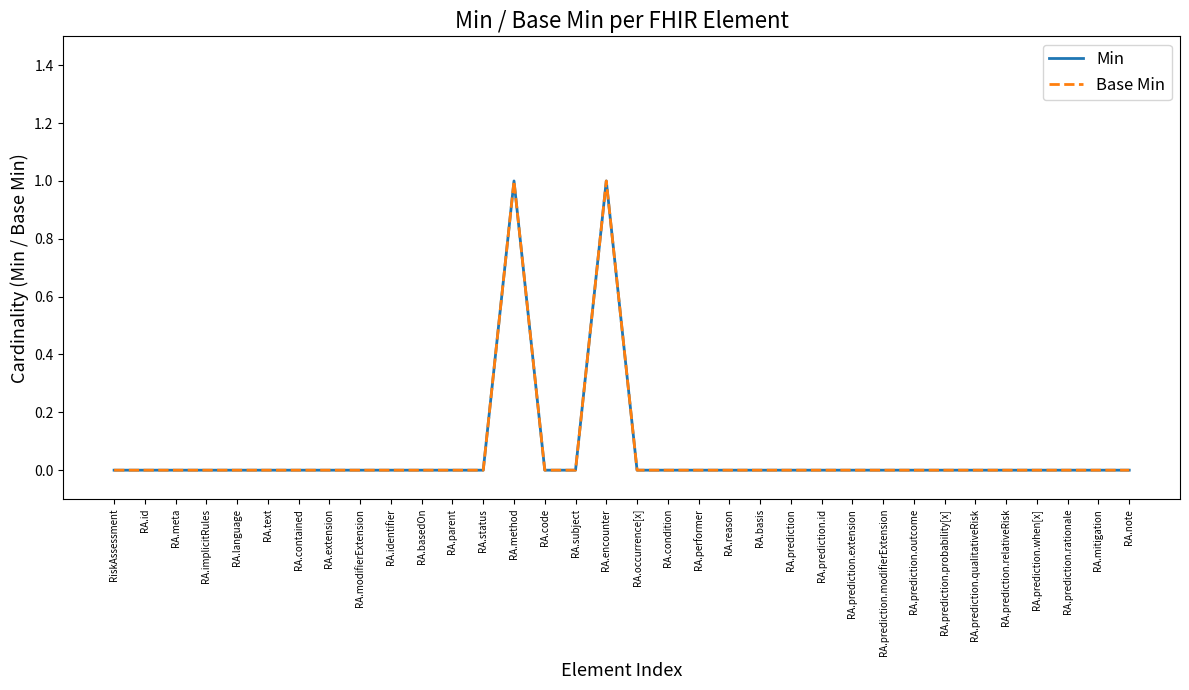

List the series in order of their peak value, highest first.

Min, Base Min